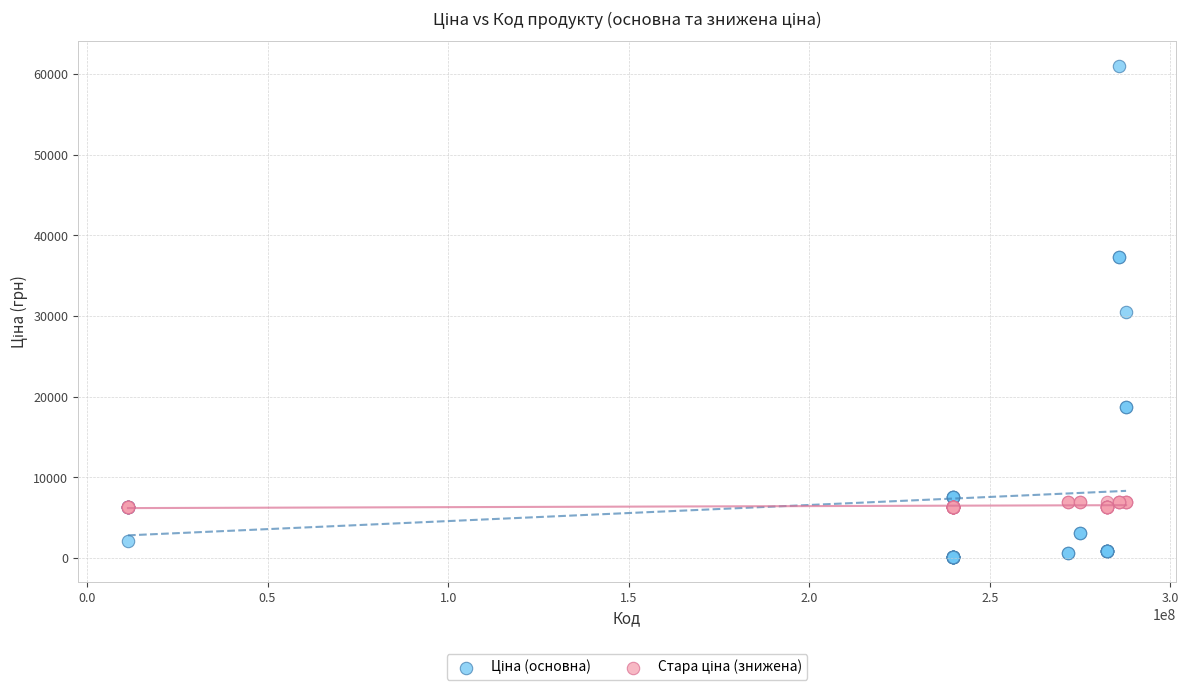

What is the X range (max minus min) for the scatter plot?

276360371.0